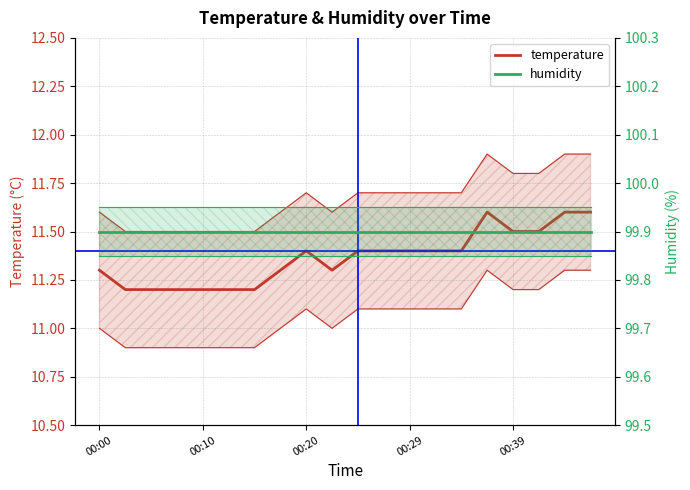

Read the value at 00:22.

11.3